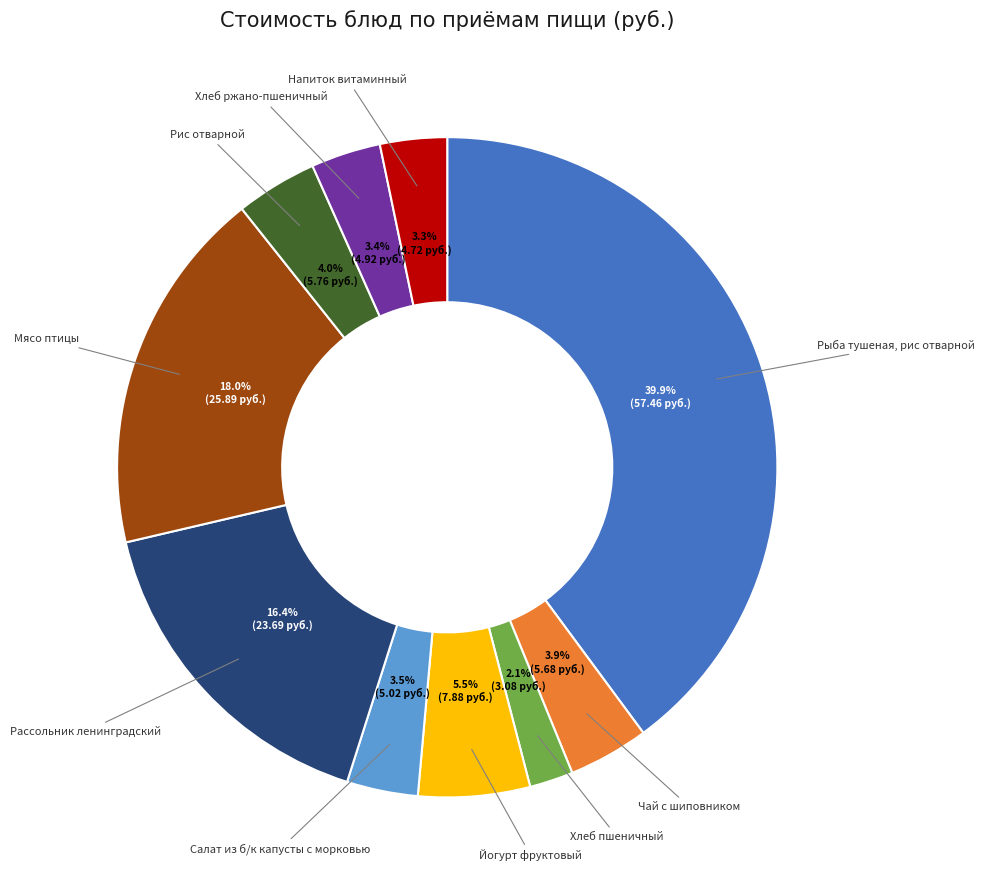

Rank the categories by value from lowest to highest.

Хлеб пшеничный, Напиток витаминный, Хлеб ржано-пшеничный, Салат из б/к капусты с морковью, Чай с шиповником, Рис отварной, Йогурт фруктовый, Рассольник ленинградский, Мясо птицы, Рыба тушеная, рис отварной